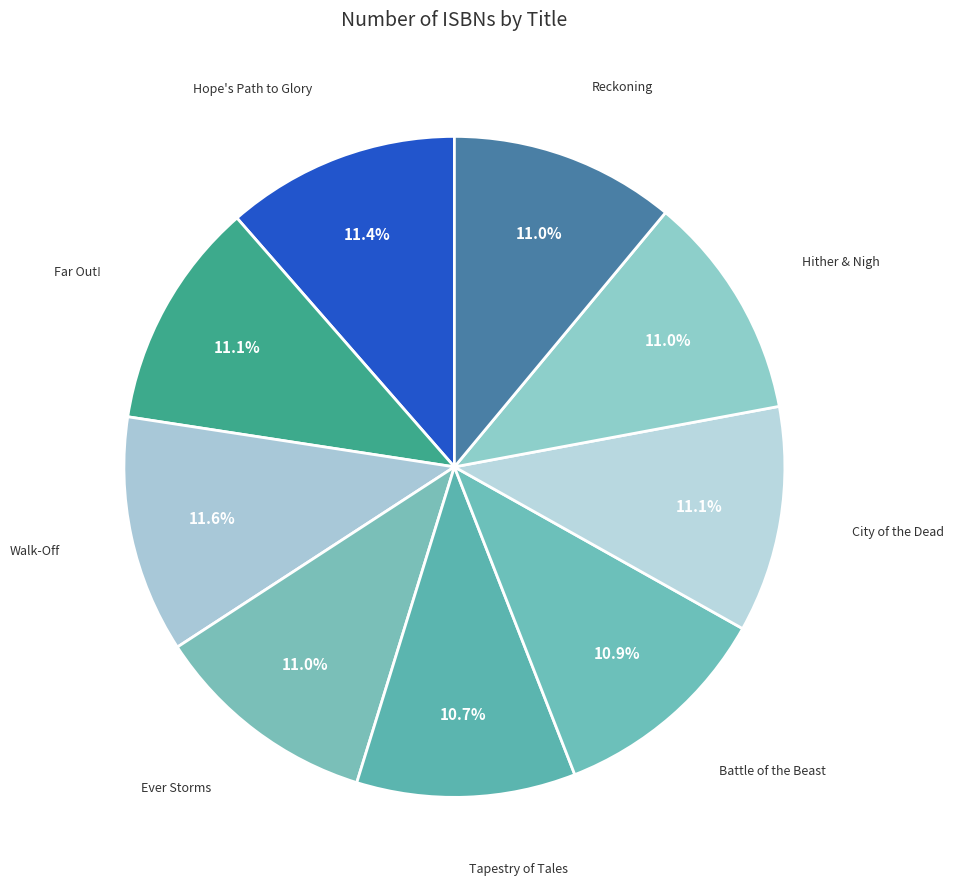

What percentage is the Reckoning slice, to the nearest percent?

11%